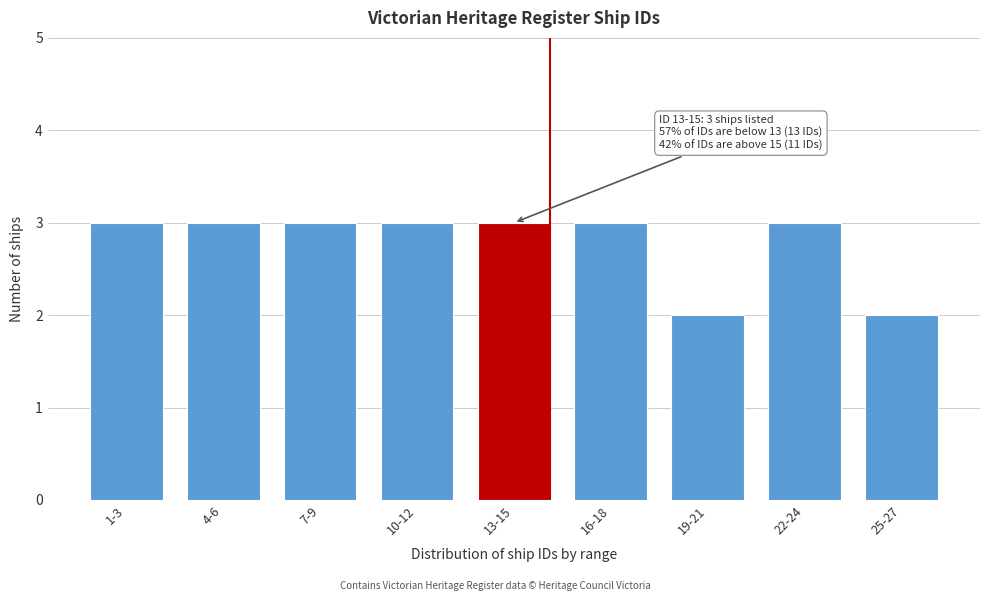

Reading left to right, extract all data points from this chart.

3	3	3	3	3	3	2	3	2